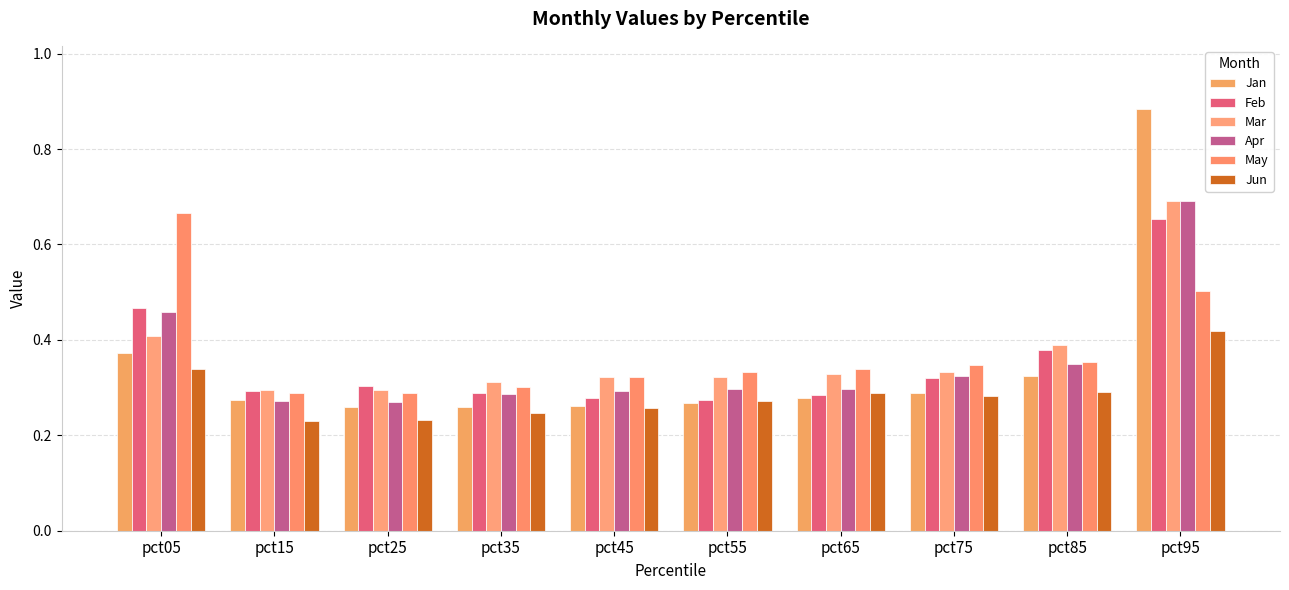

Are the bars horizontal?

No